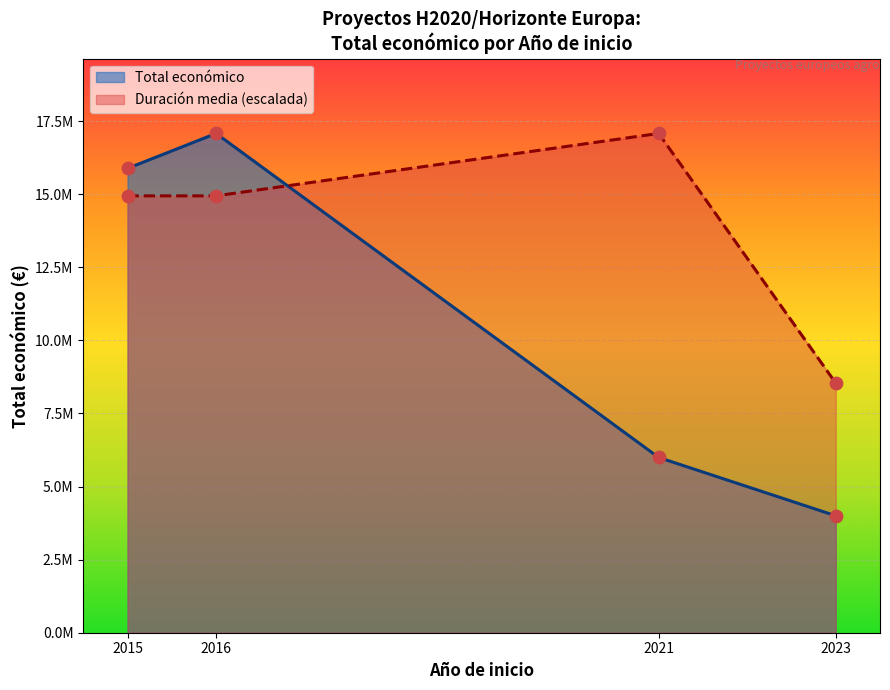

What are all the series names shown in the legend?

Total económico, Duración media (escalada)